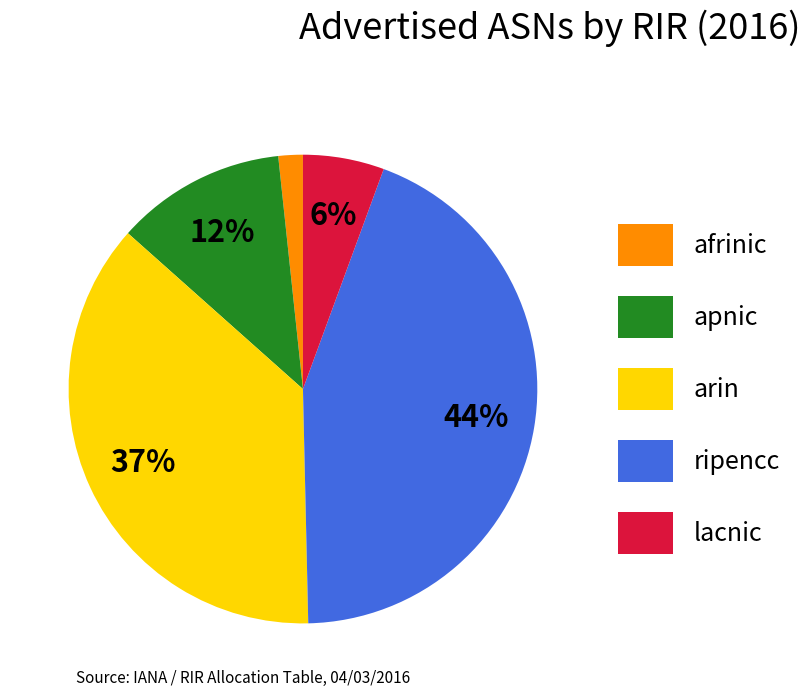

Does any single category account for the majority?

No